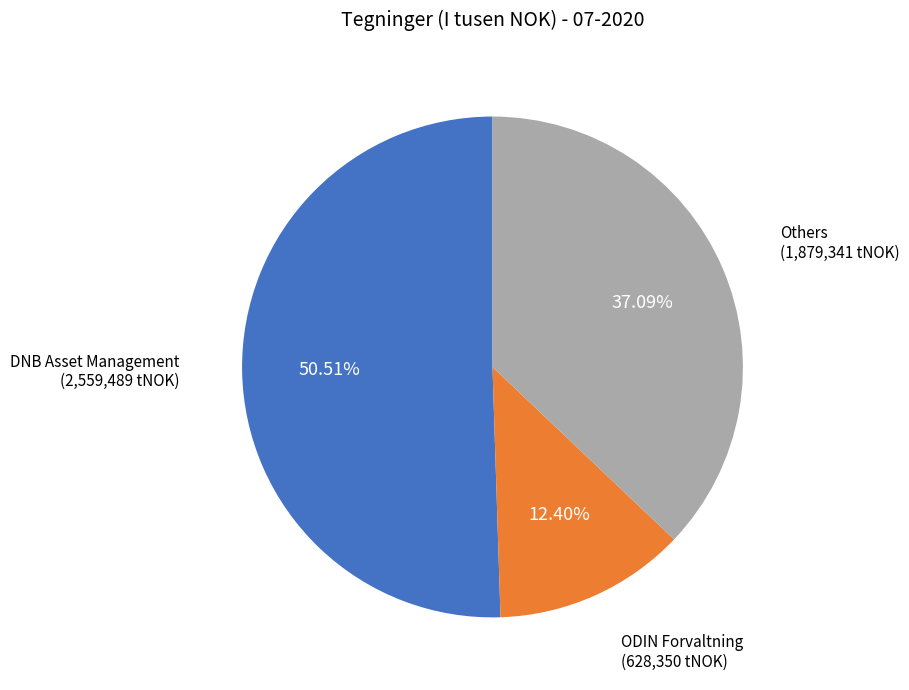

Does any single category account for the majority?

Yes